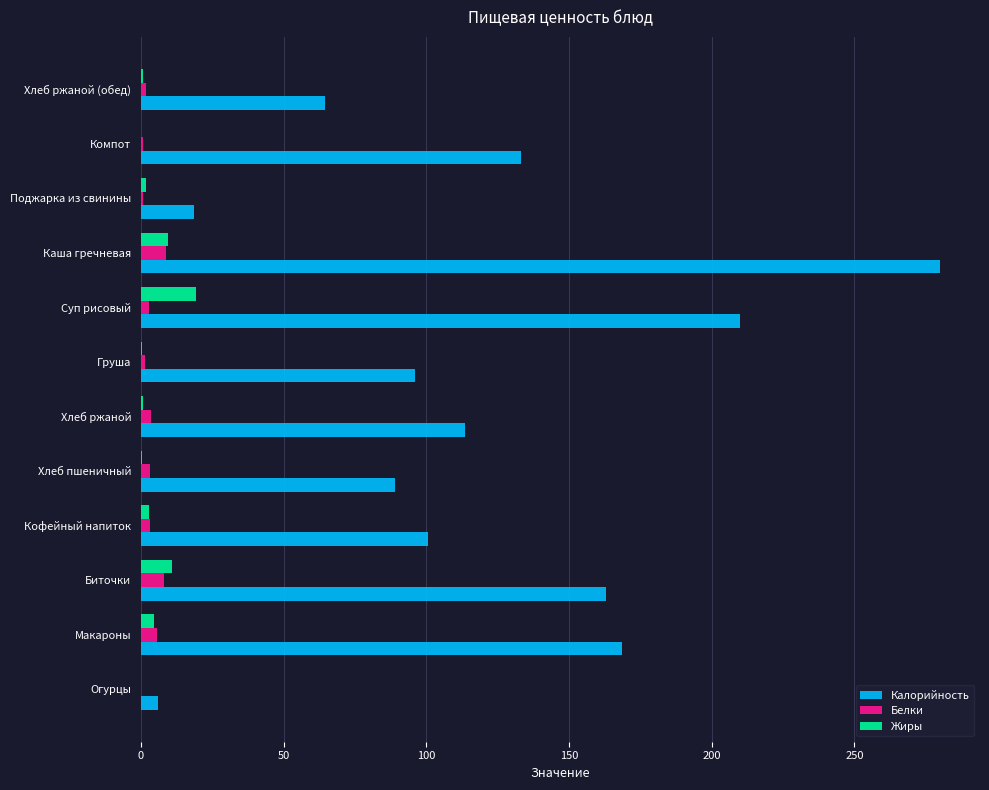

What is the sum of all Белки values?

39.8